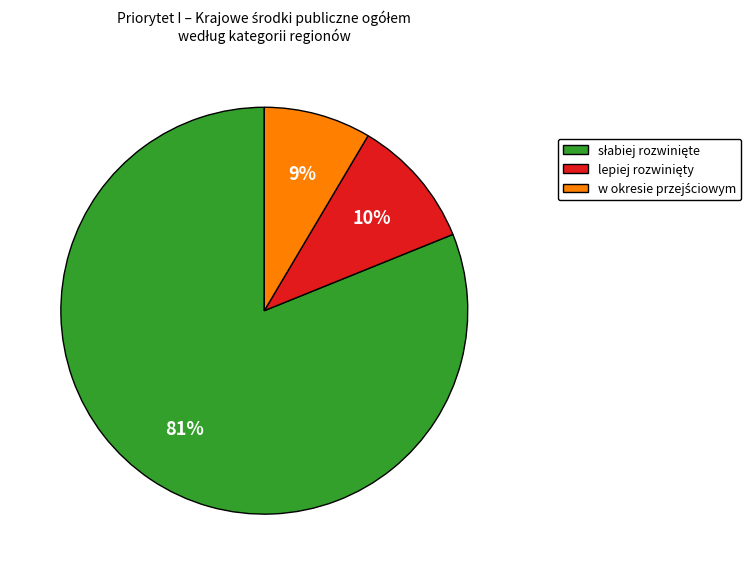

Is there a majority slice in this chart?

Yes